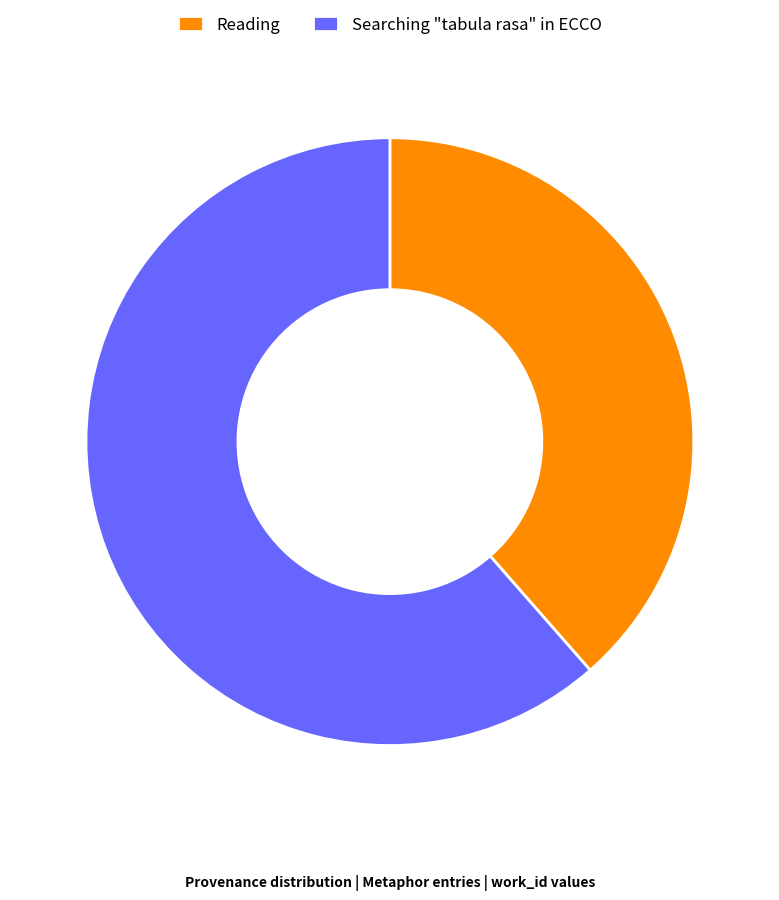

What is the ratio of the value at Searching "tabula rasa" in ECCO to the value at Reading?

1.6